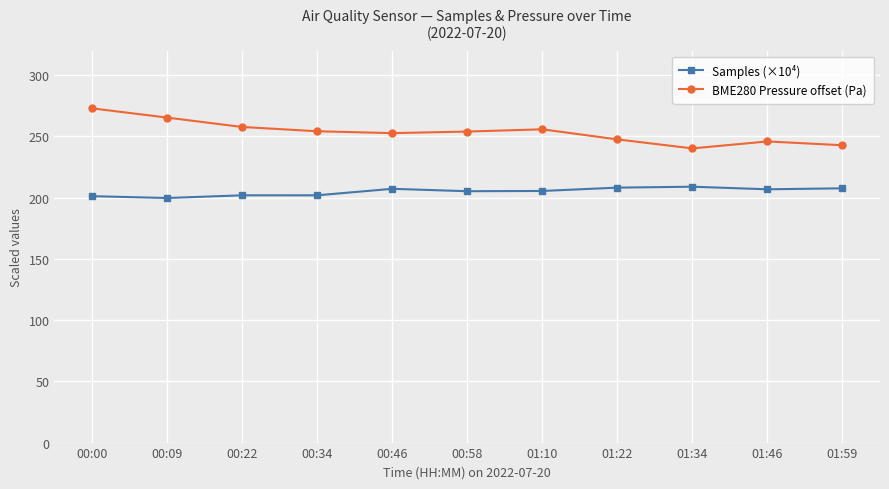

The value of BME280 Pressure offset (Pa) at 01:34 is 240.3. True or false?

True